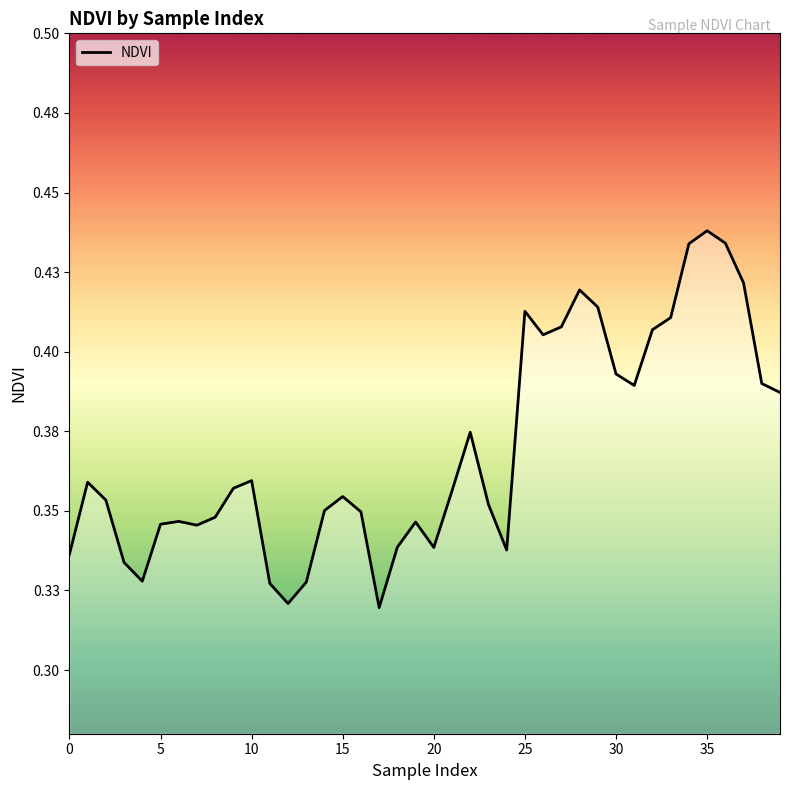

How many values are between 0 and 1?

40